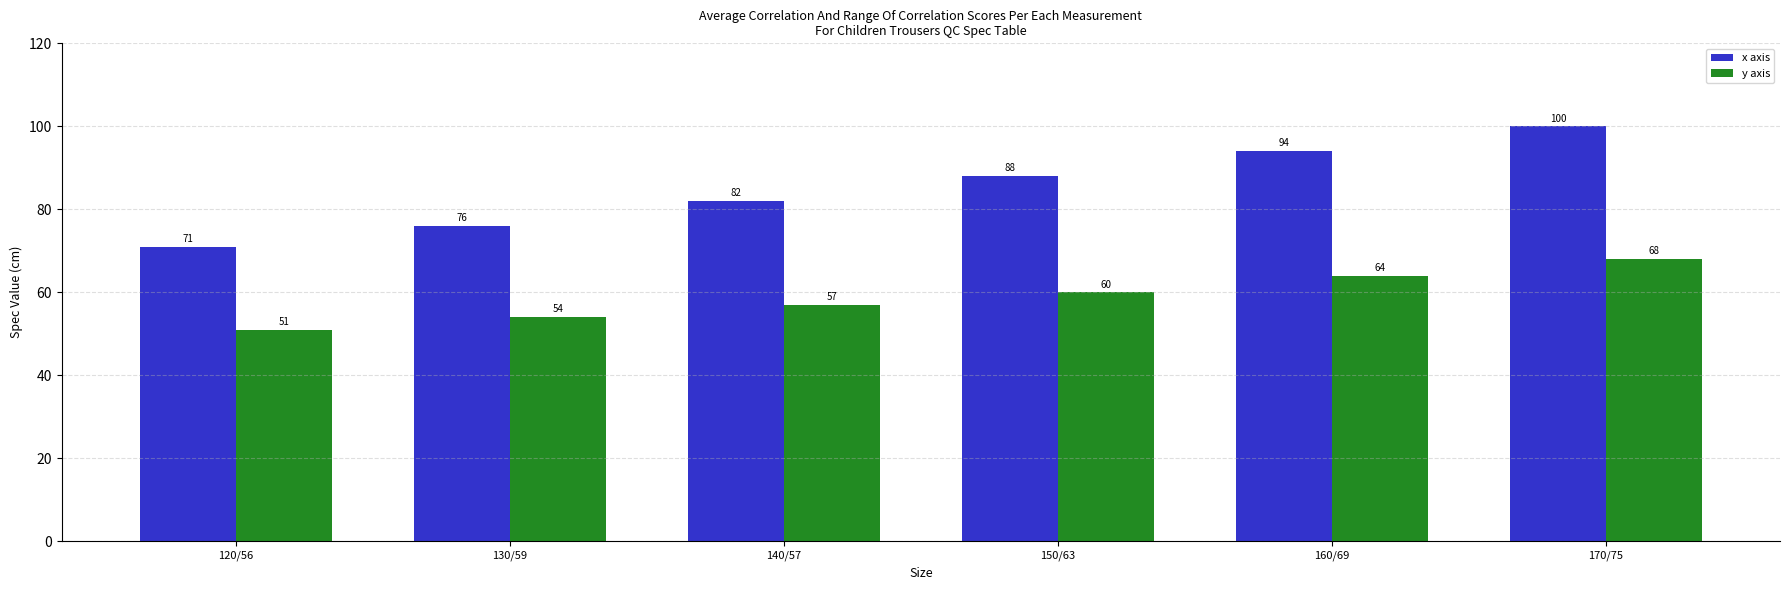

What is the difference between the x axis values at 140/57 and 170/75?

18